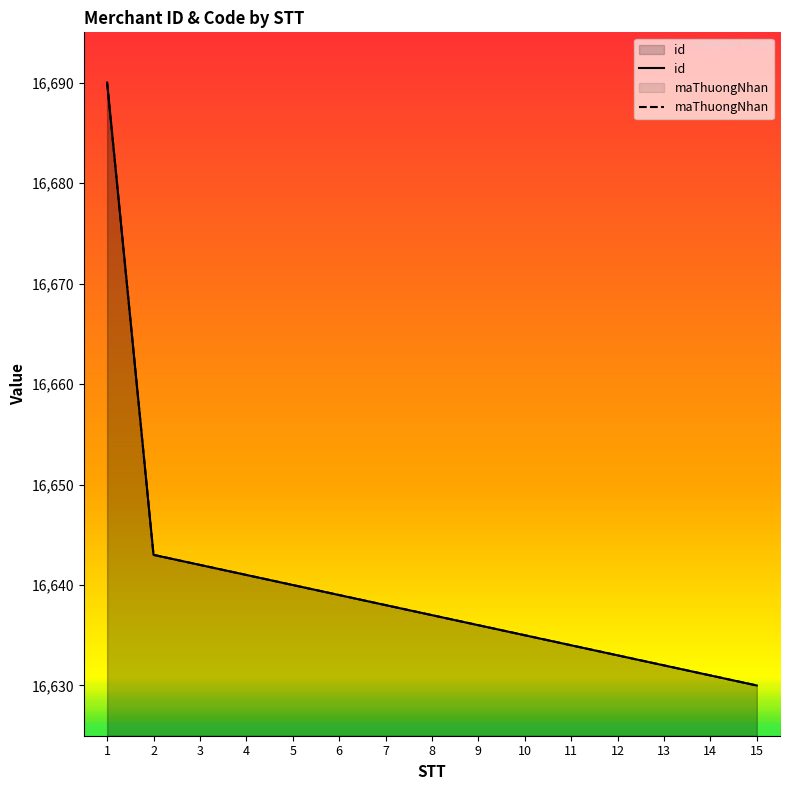

At which label does maThuongNhan first exceed 16637?

1